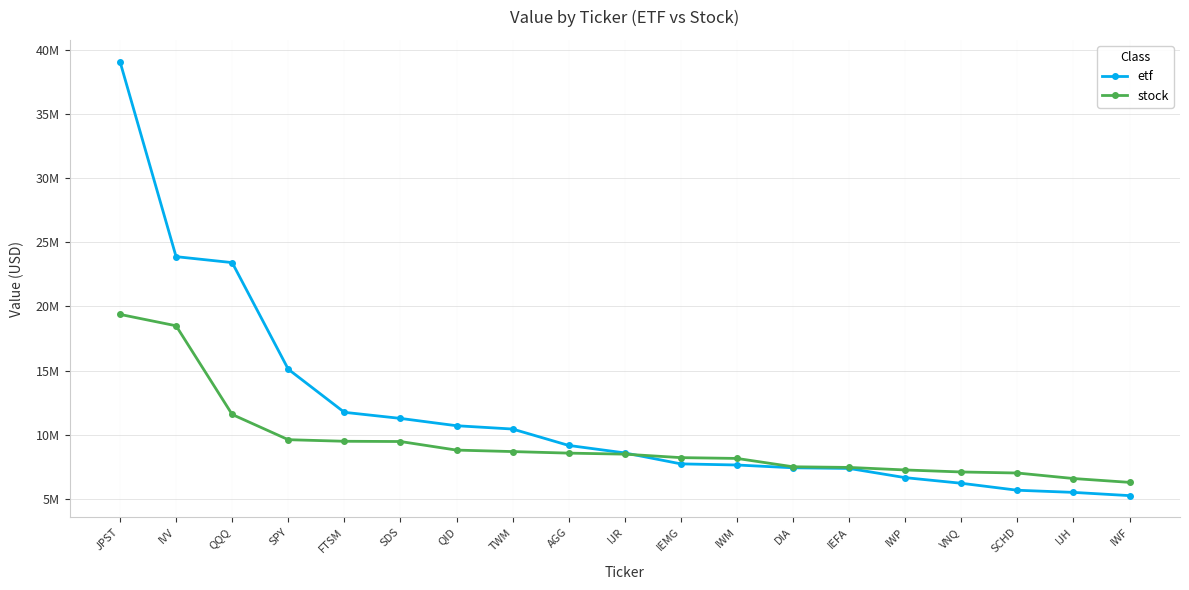

What is the approximate value of etf at JPST, to the nearest 10?

39070000